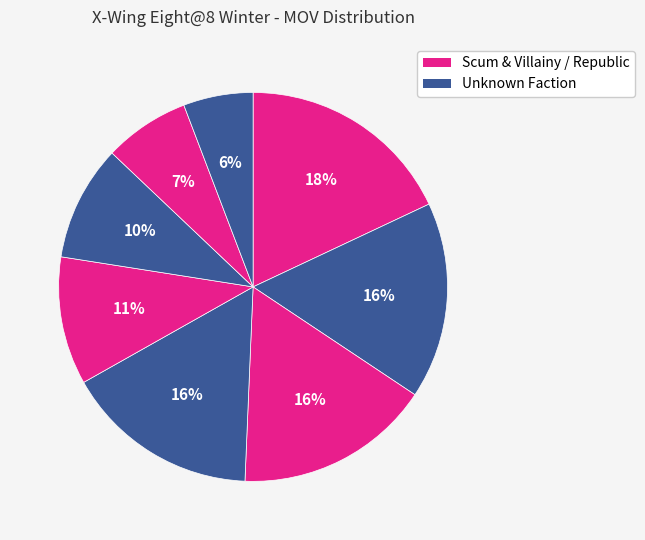

How many segments does this pie chart have?

8